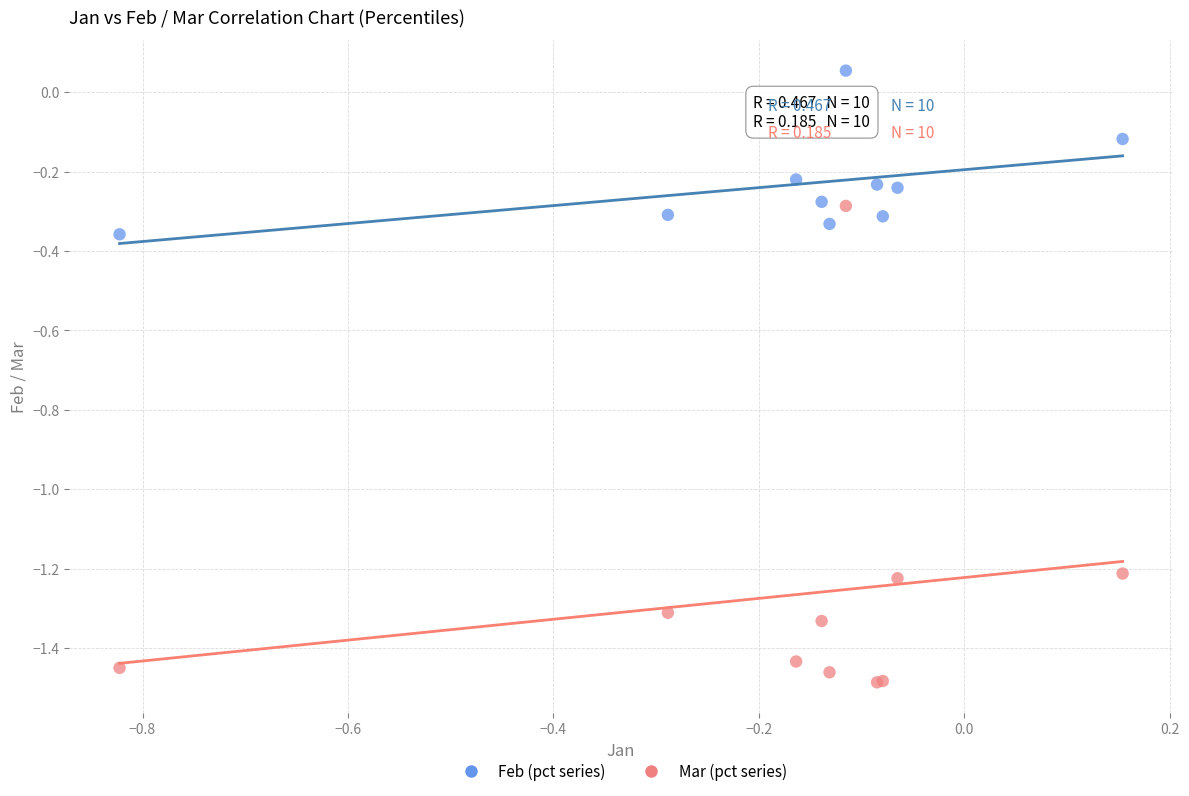

Which series reaches the maximum Y coordinate?

Feb (pct series)